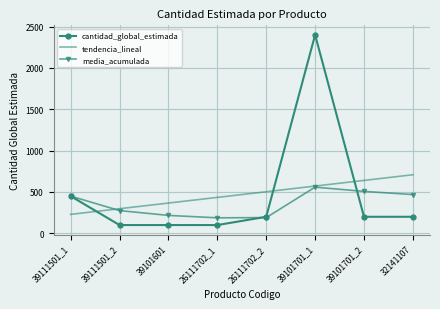

Which series has the widest spread of values?

cantidad_global_estimada